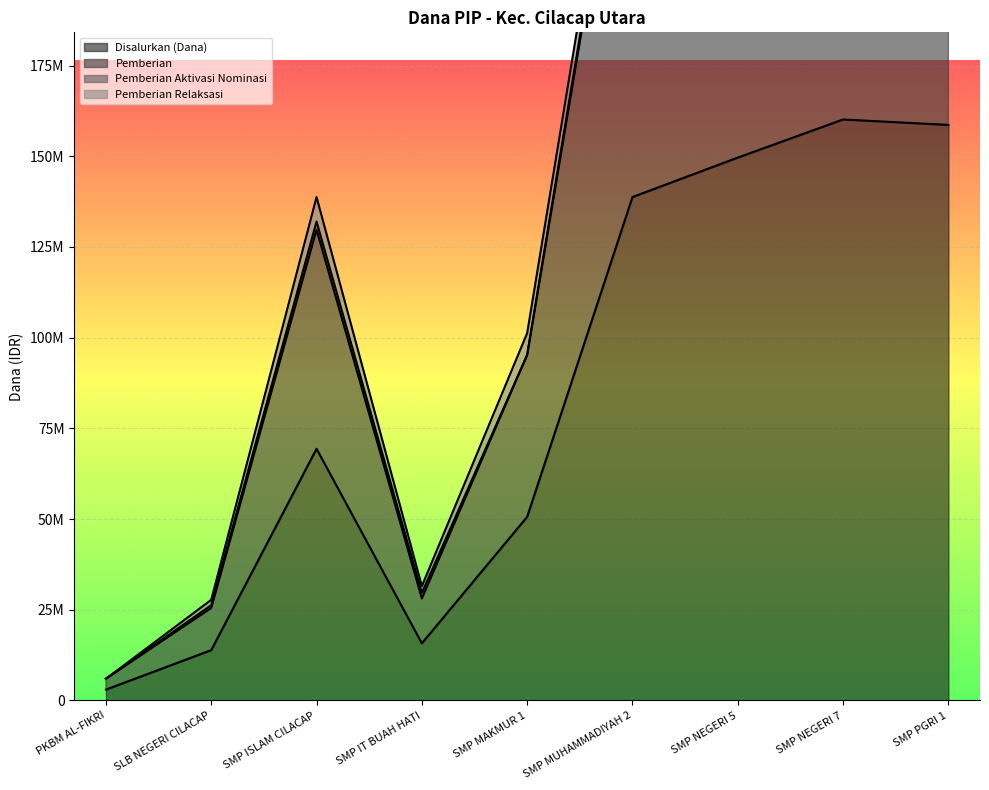

At which label is Disalurkan (Dana) closest to 81562500?

SMP ISLAM CILACAP